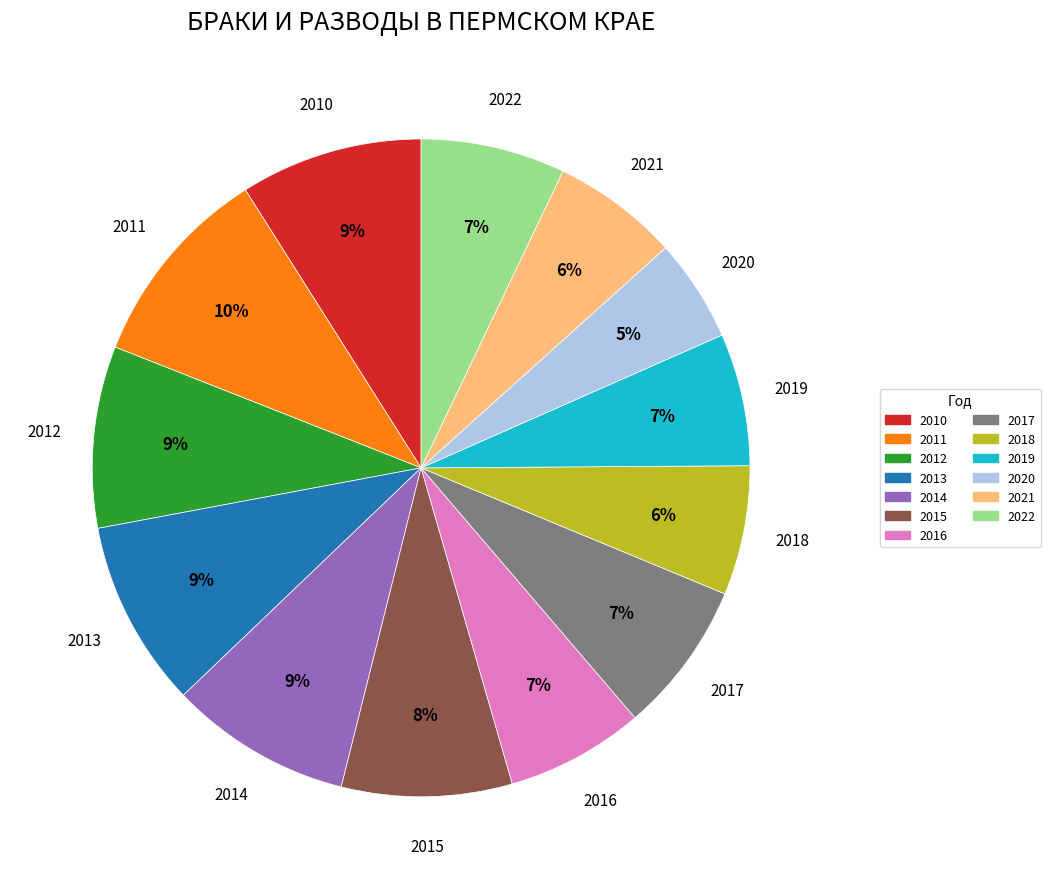

What percentage is the 2017 slice, to the nearest percent?

7%